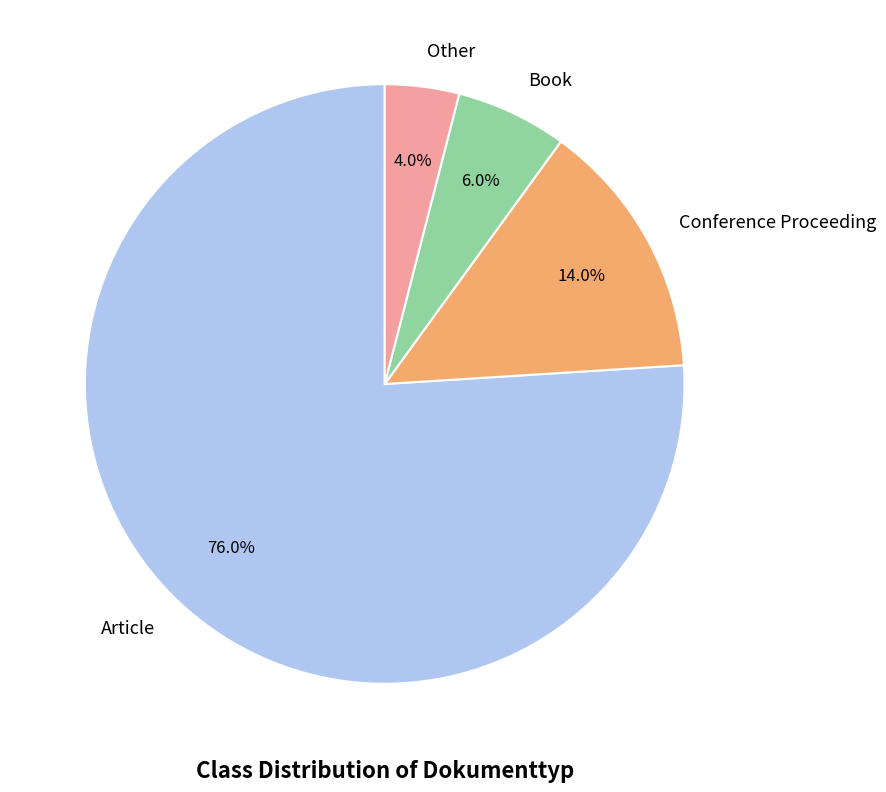

Does Conference Proceeding represent more than half of the total?

No